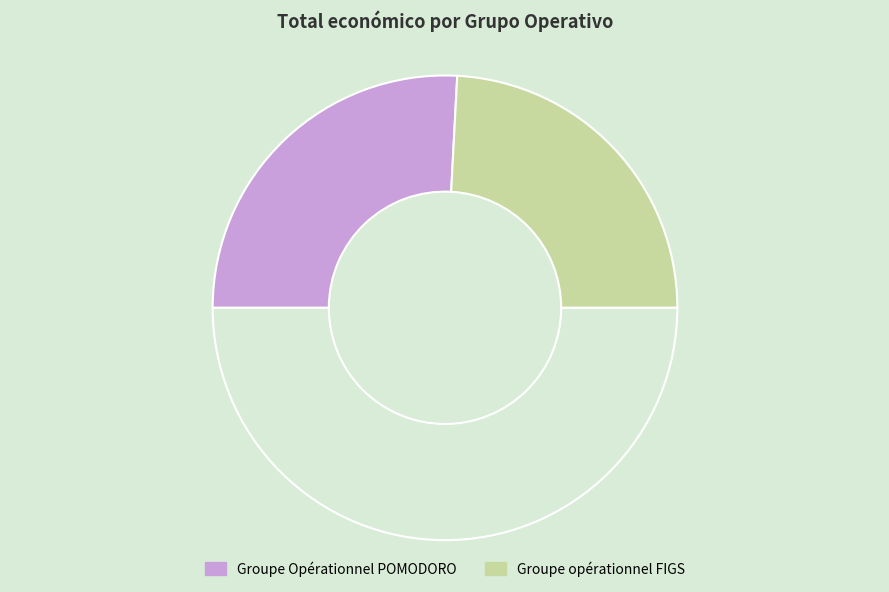

How many slices are in this pie chart?

3